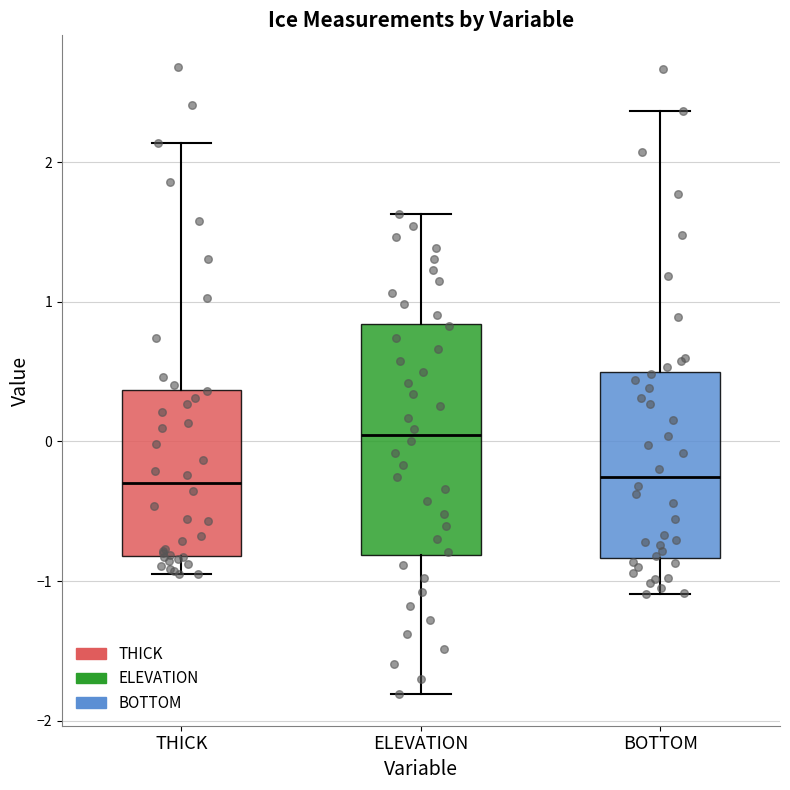

Reading left to right, read every box against the y-axis: the position of its median line, the range the box covers, and the ends of its whiskers. The values are not printed on the chart, so give them approximately, as read against the axis.

THICK: median -0.3, box -0.8 to 0.4, whiskers -1.0 to 2.1
ELEVATION: median 0.0, box -0.8 to 0.8, whiskers -1.8 to 1.6
BOTTOM: median -0.3, box -0.8 to 0.5, whiskers -1.1 to 2.4